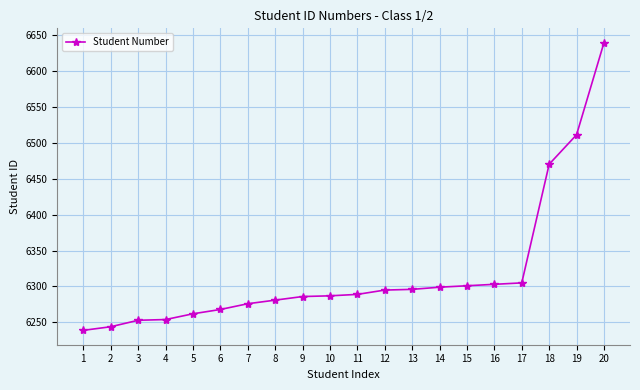

Is it true that the value at 11 is 2580?

False